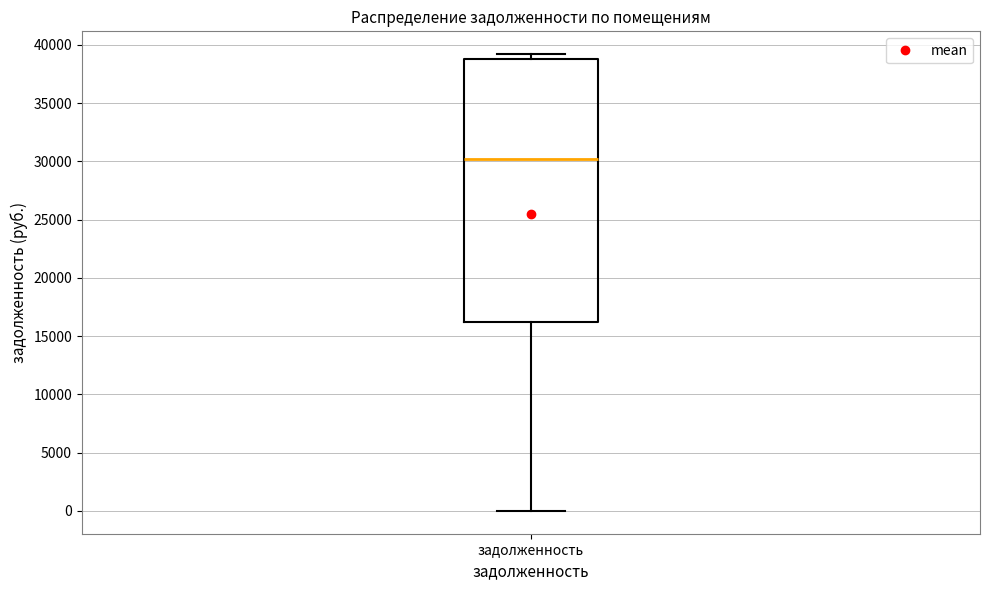

Transcribe this box plot: give where the median line is, the range the box spans, and where the two whiskers end, as read against the y-axis. The values are not printed on the chart, so give them approximately, as read against the axis.

median 30000, box 16000 to 39000, whiskers 0 to 39000 (just above the box's upper edge)